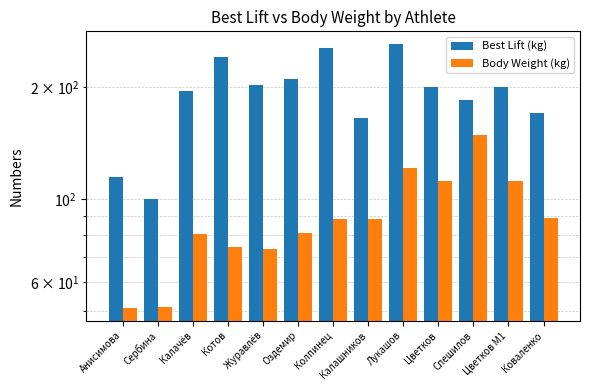

What is the difference between the maximum and minimum values in the Body Weight (kg) series?

97.9